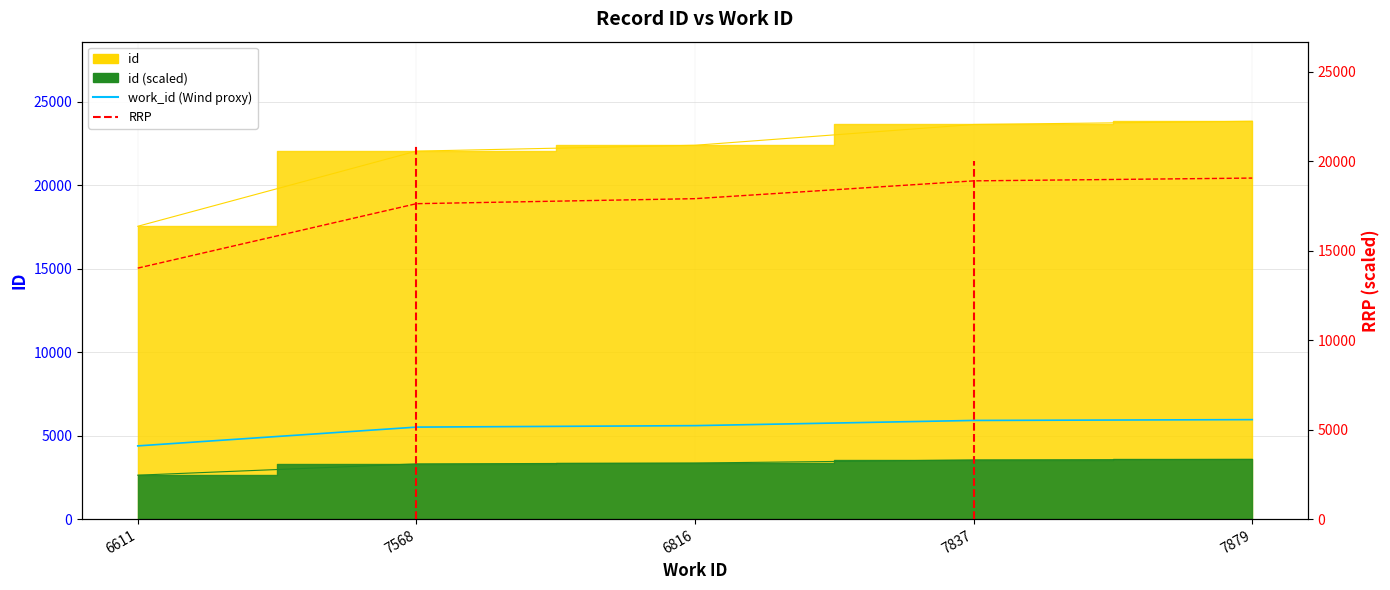

Is it true that RRP equals 7073.4 at 6816?

False